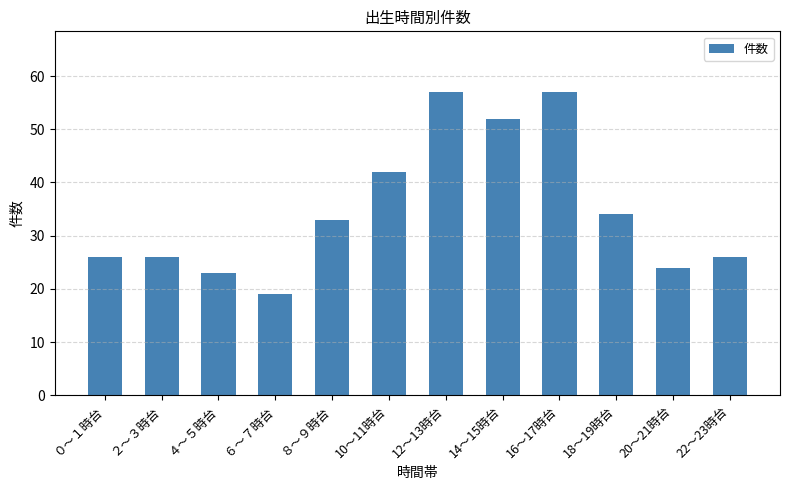

What is the change in value from ０～１時台 to 10～11時台?

+16